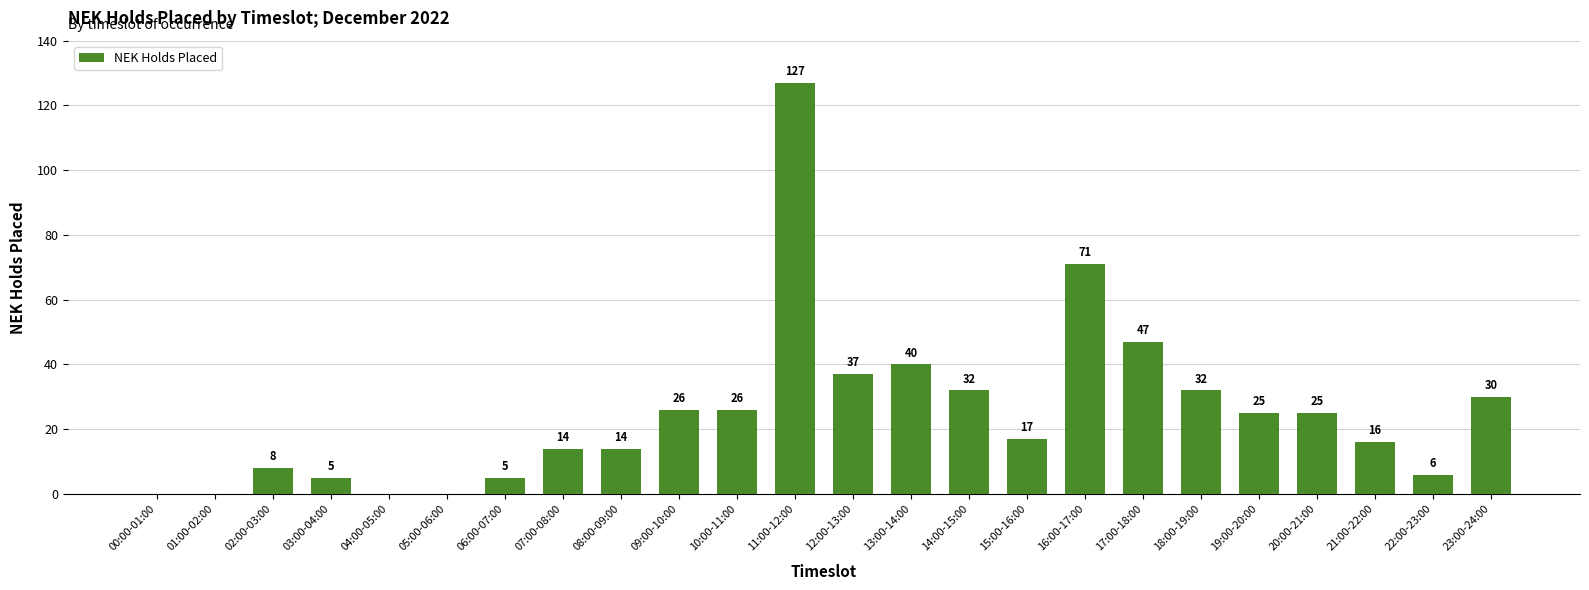

Is it true that the value at 10:00-11:00 is 26?

True